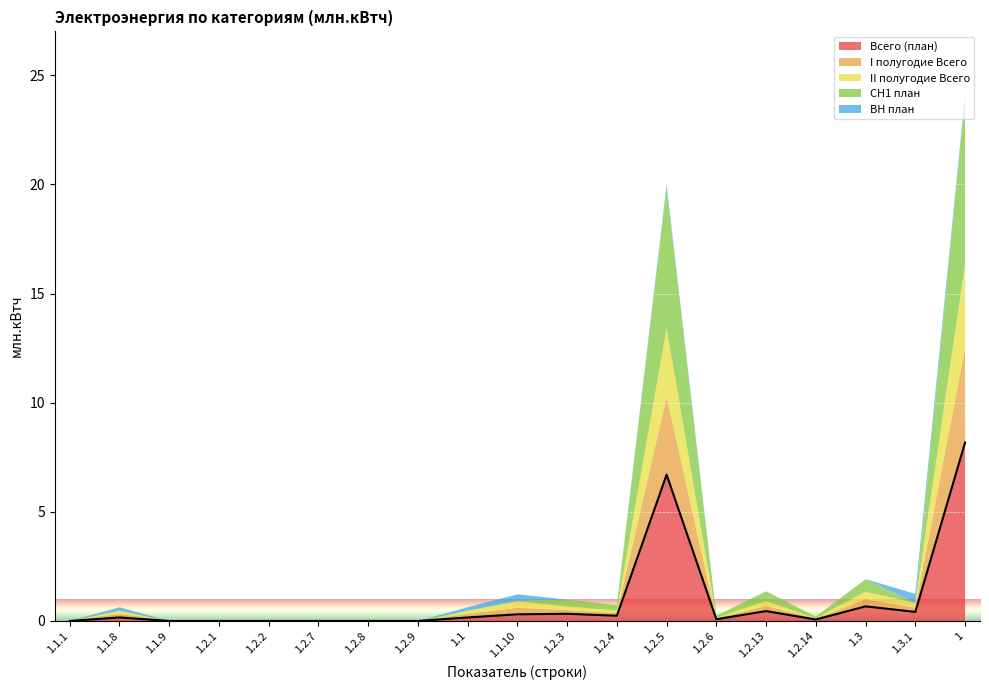

Is the value of II полугодие Всего at 1.3 greater than the value of СН1 план at 1.2.6?

Yes